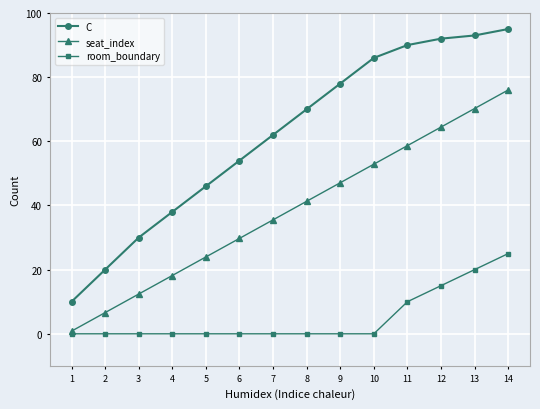

True or false: room_boundary and C intersect in this chart.

False